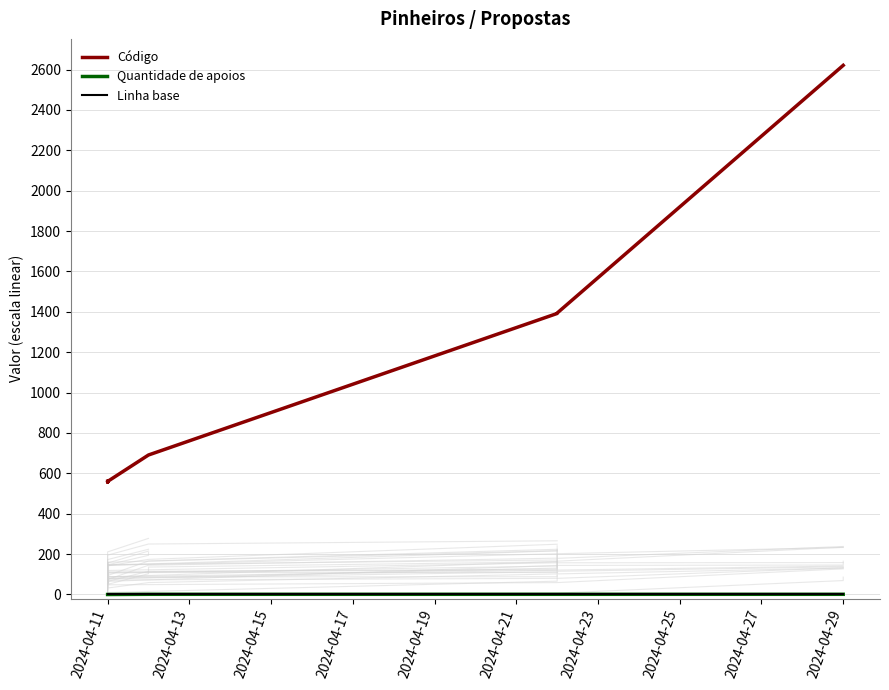

True or false: Quantidade de apoios and Código cross at least once.

False